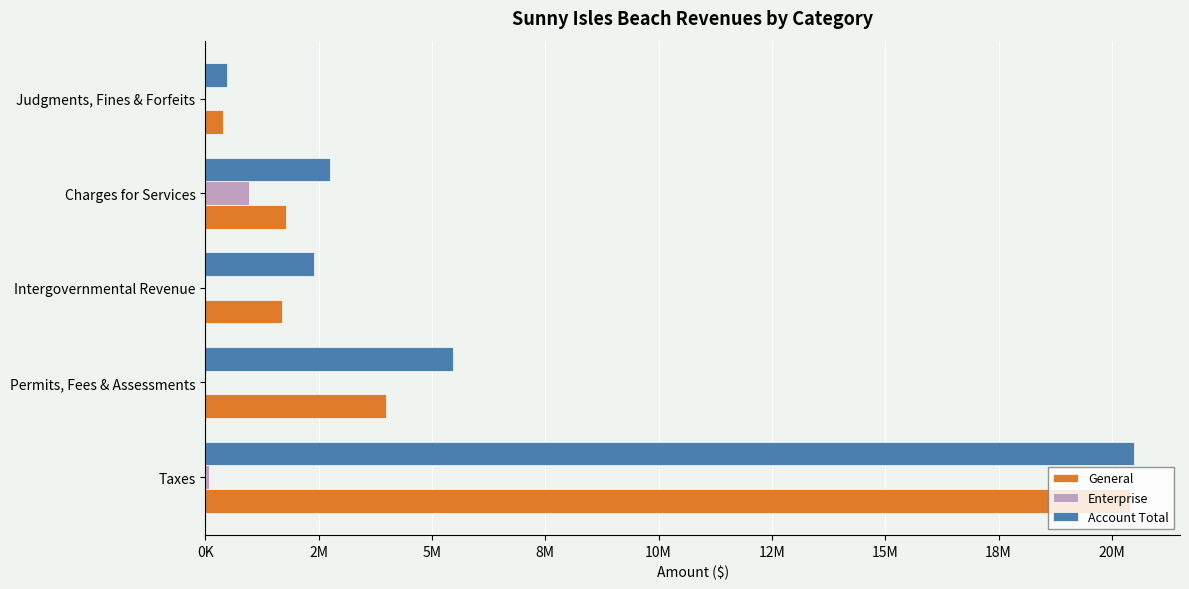

At which category is the sum across all series the highest?

Taxes